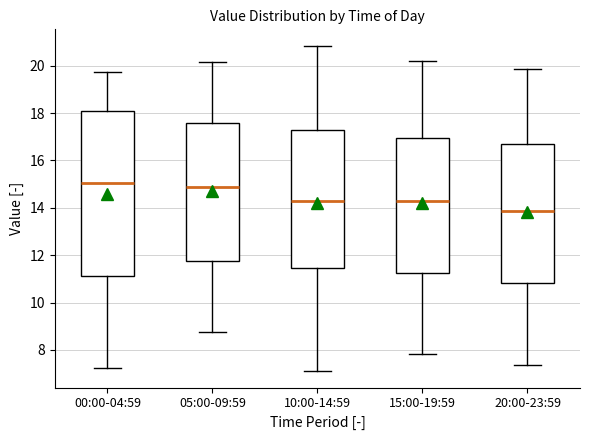

Where does the lower whisker of the box for 20:00-23:59 end on the y-axis? The values are not printed on the chart, so give them approximately, as read against the axis.

7.4